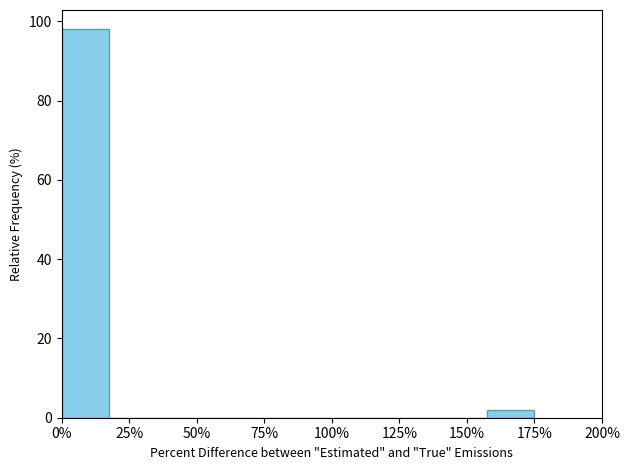

Around what value on the x-axis is the tallest bar? Give the approximate position of its centre, as read against the axis.

10